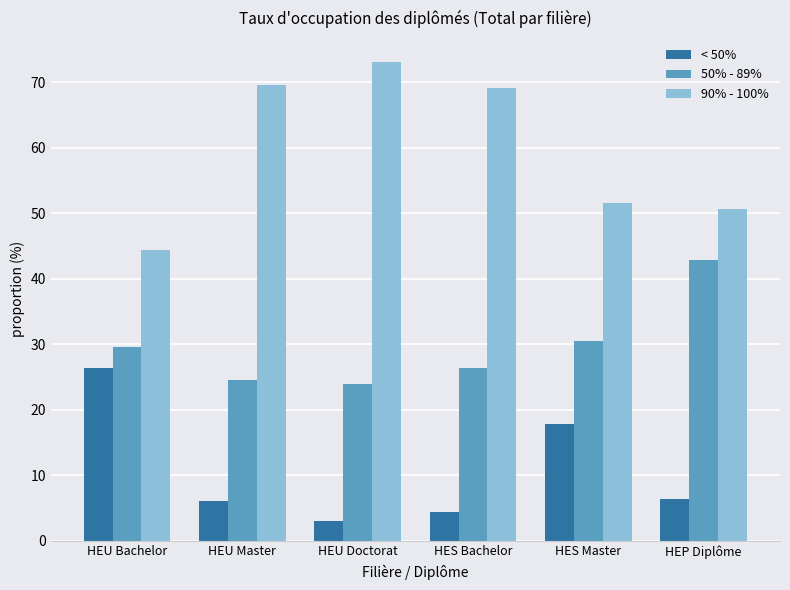

The value of < 50% at HEP Diplôme is 11.3. True or false?

False